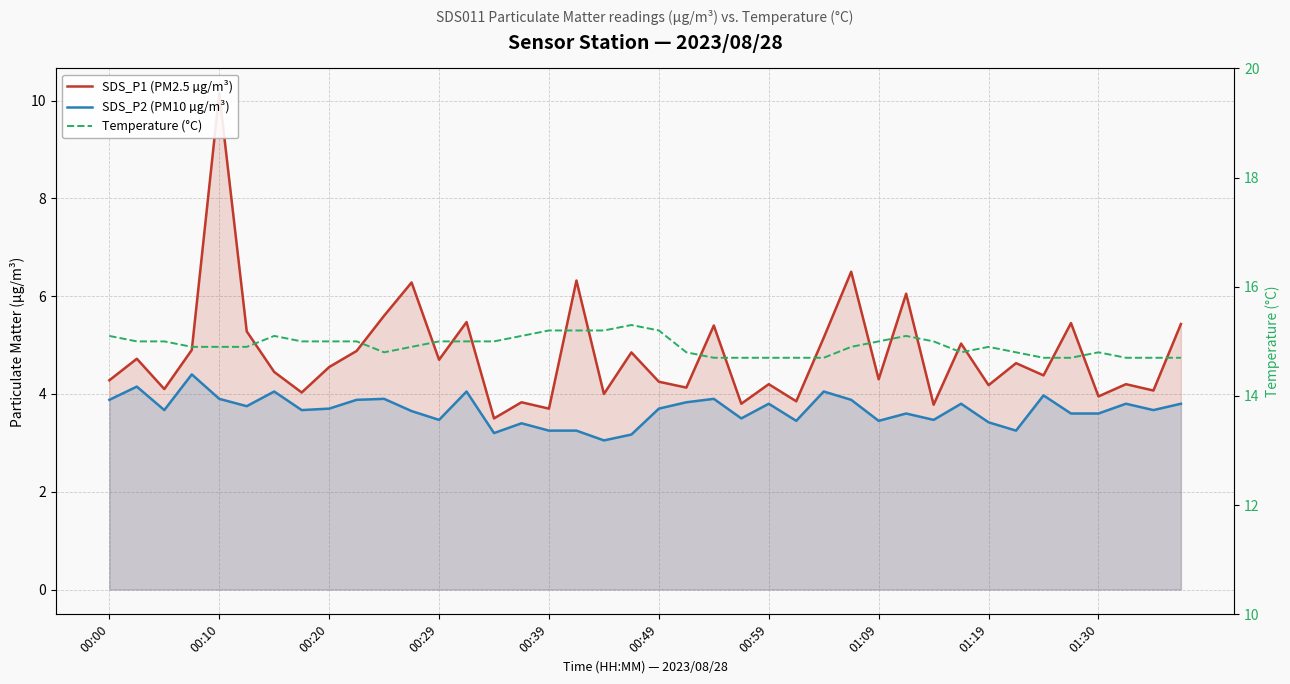

Rank the series at 00:49 from highest to lowest value.

Temperature (°C), SDS_P1 (PM2.5 µg/m³), SDS_P2 (PM10 µg/m³)